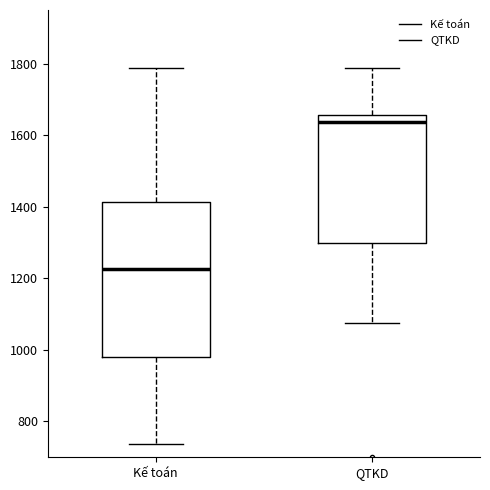

Where does the upper whisker of the box for QTKD end on the y-axis? The values are not printed on the chart, so give them approximately, as read against the axis.

1780